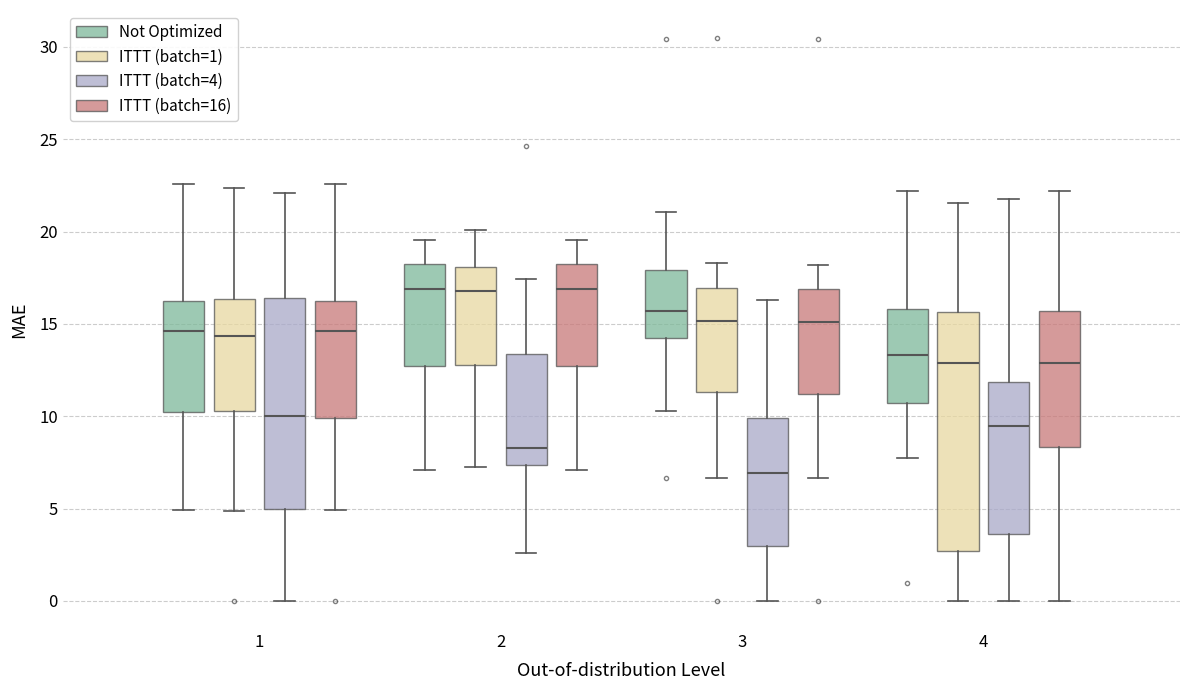

Where does the lower whisker of the box for 4 (ITTT (batch=1)) end on the y-axis? The values are not printed on the chart, so give them approximately, as read against the axis.

0.0